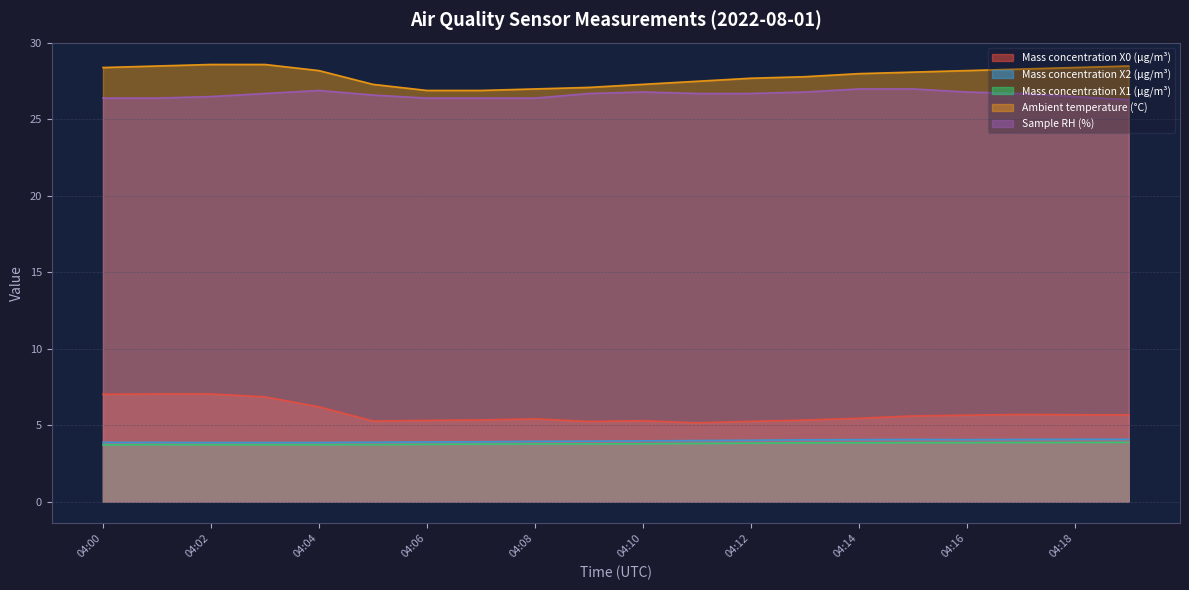

At which label is Mass concentration X0 (μg/m³) closest to 6?

04:04